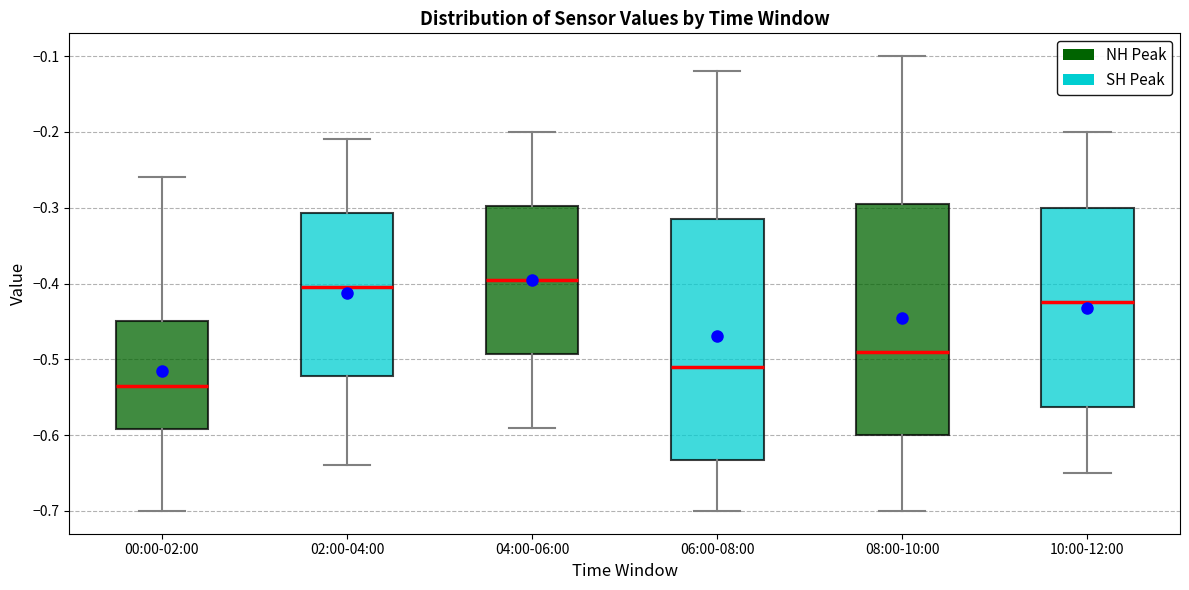

Which box has the lowest median line?

00:00-02:00